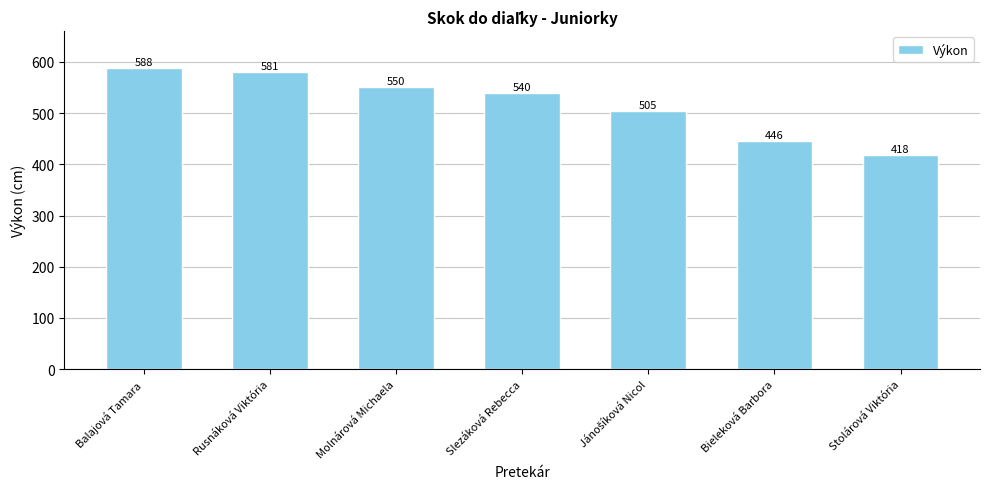

How many data points does each series have?

7